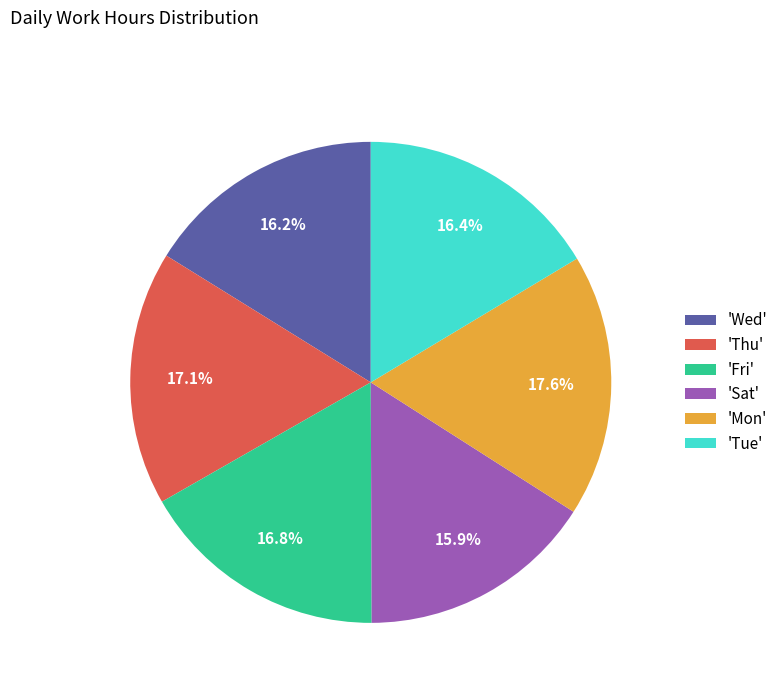

Is there a majority slice in this chart?

No